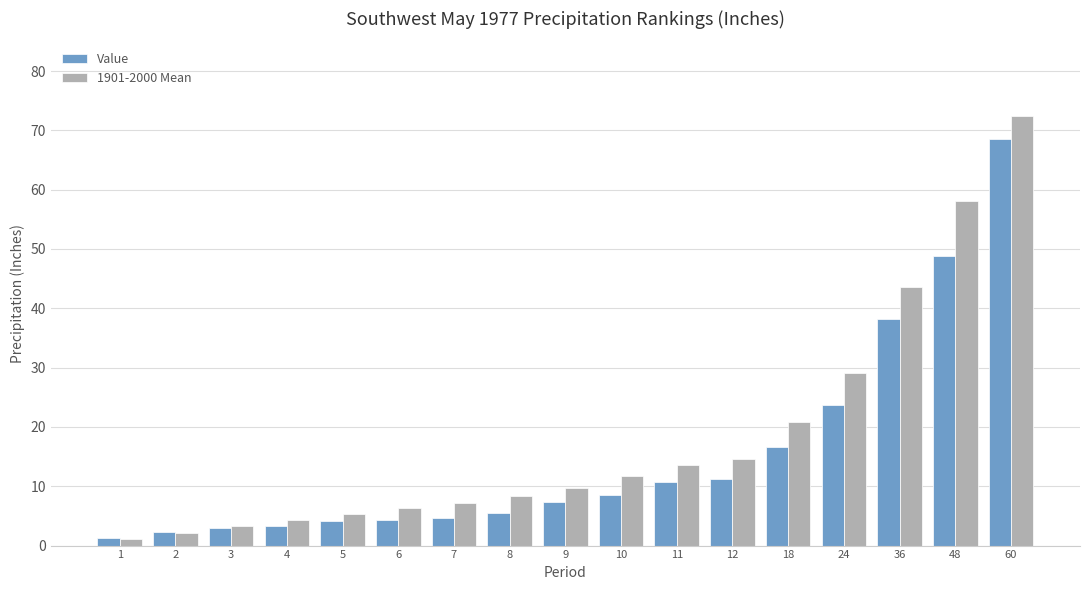

List the series in order of their peak value, lowest first.

Value, 1901-2000 Mean